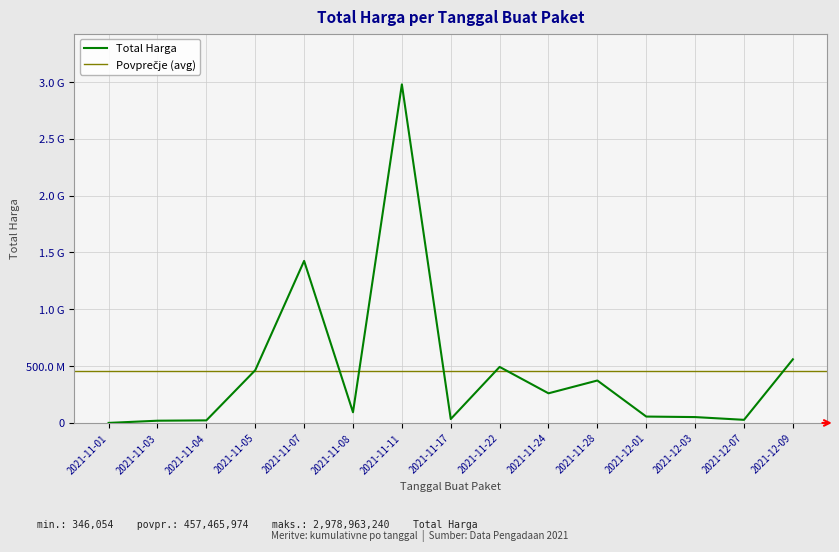

How many interior local valleys (lower than both neighbors) does the data have?

4